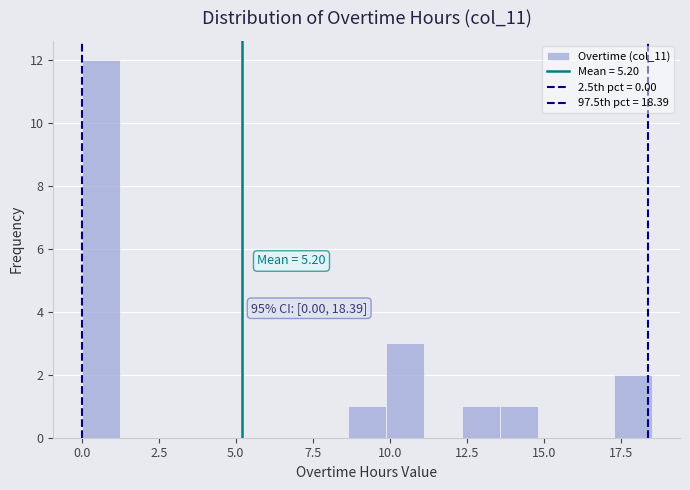

Around what value on the x-axis is the tallest bar? Give the approximate position of its centre, as read against the axis.

0.5